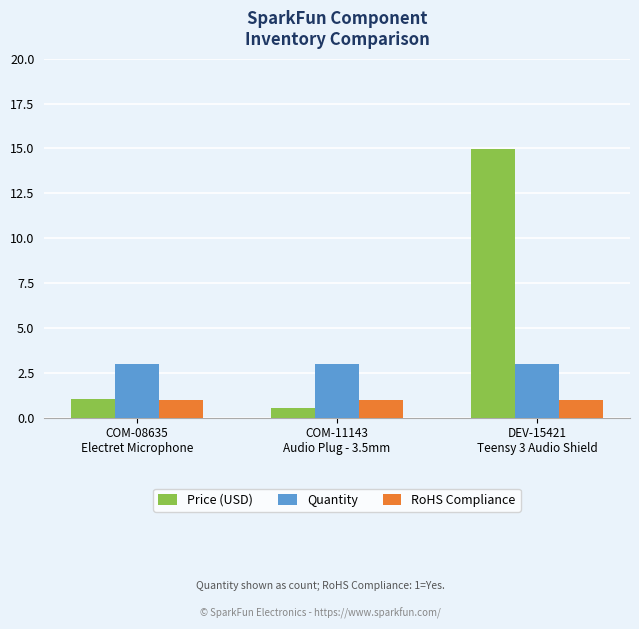

What is the sum of the RoHS Compliance values at COM-08635
Electret Microphone and DEV-15421
Teensy 3 Audio Shield?

2.0